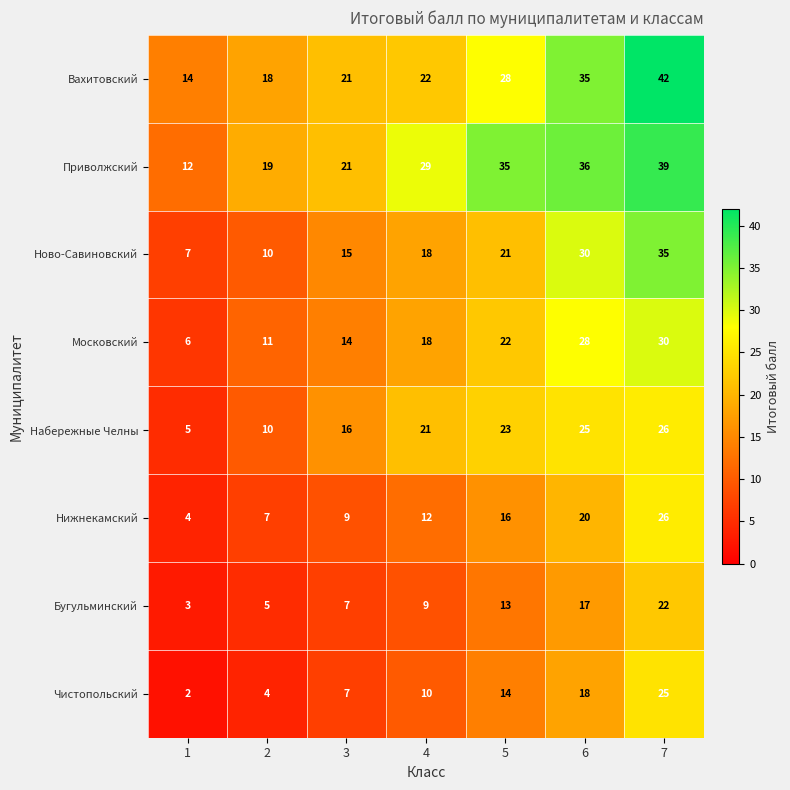

What is the sum of all Набережные Челны values?

126